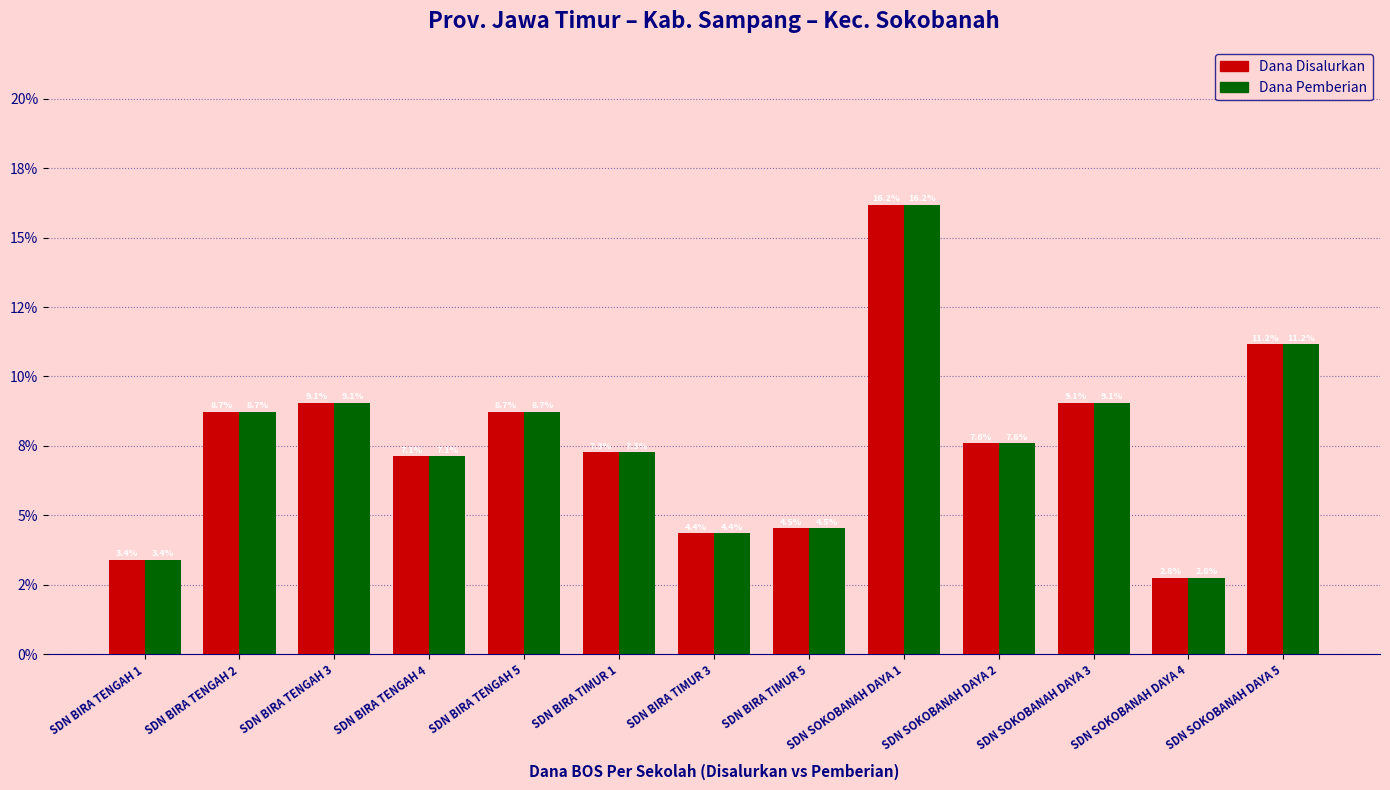

True or false: Dana Pemberian has a value of 9.1 at SDN BIRA TENGAH 3.

True